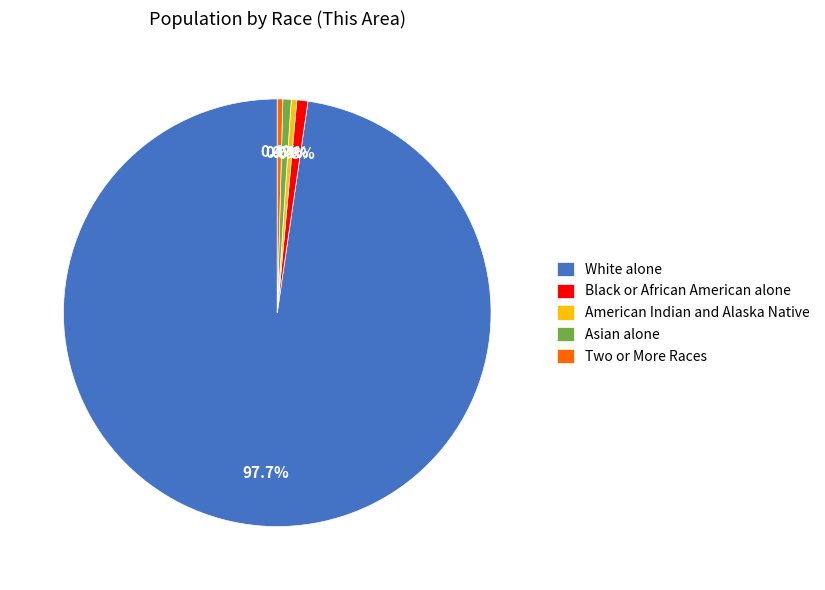

Which slice is the largest?

White alone